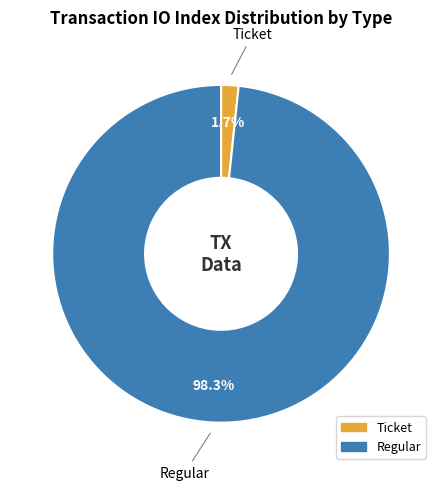

Which slice is the smallest?

Ticket